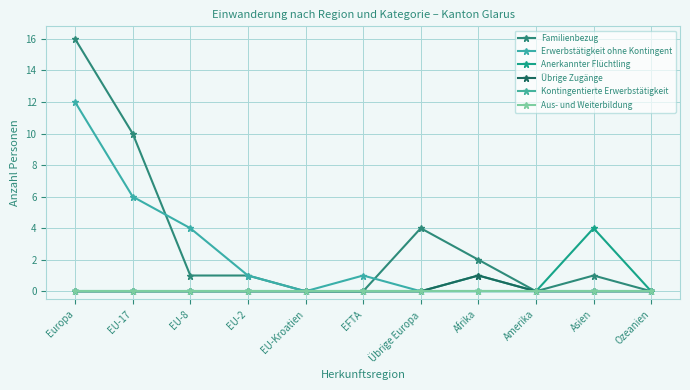

What is the spread (max minus min) of values at Europa?

16